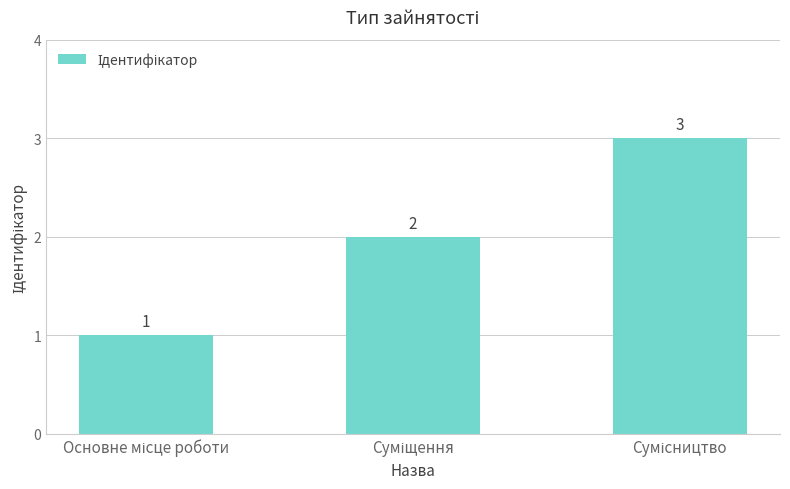

Count the values in the range 1 to 3.

3